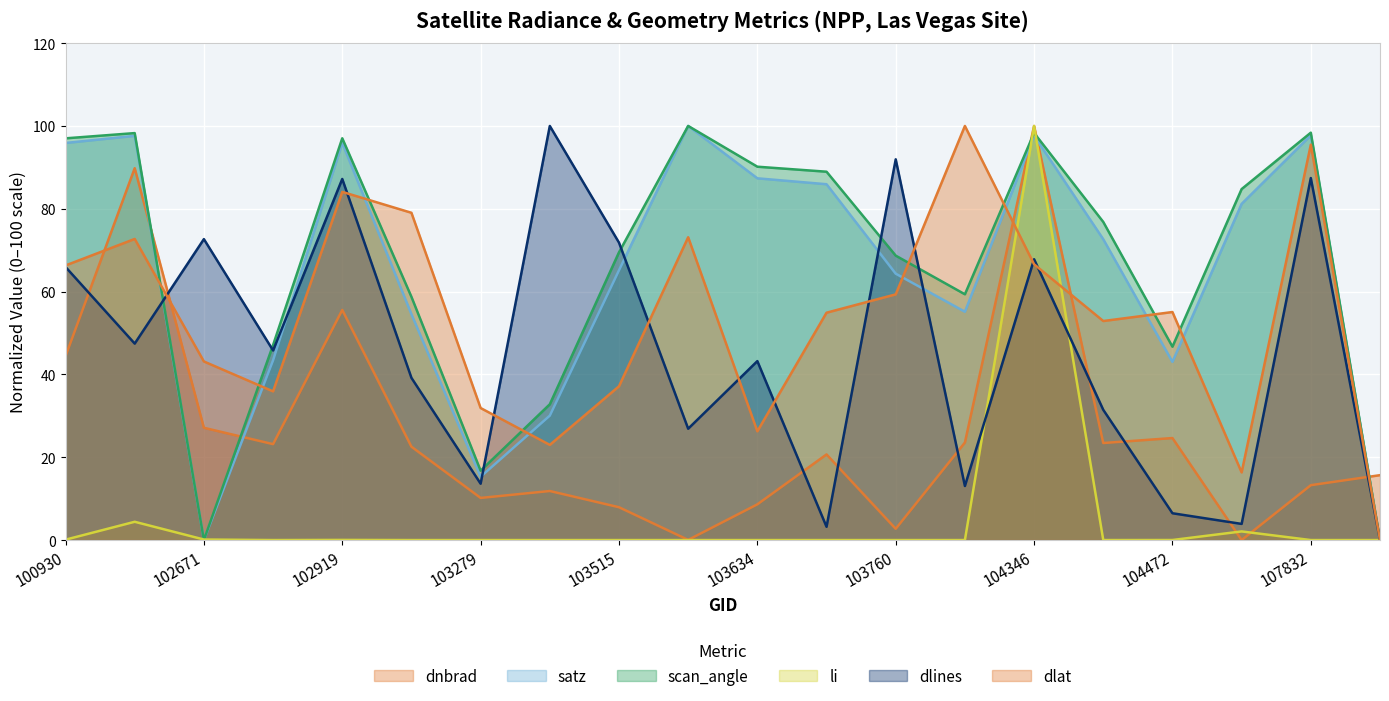

At which category does satz reach its first local valley?

102671